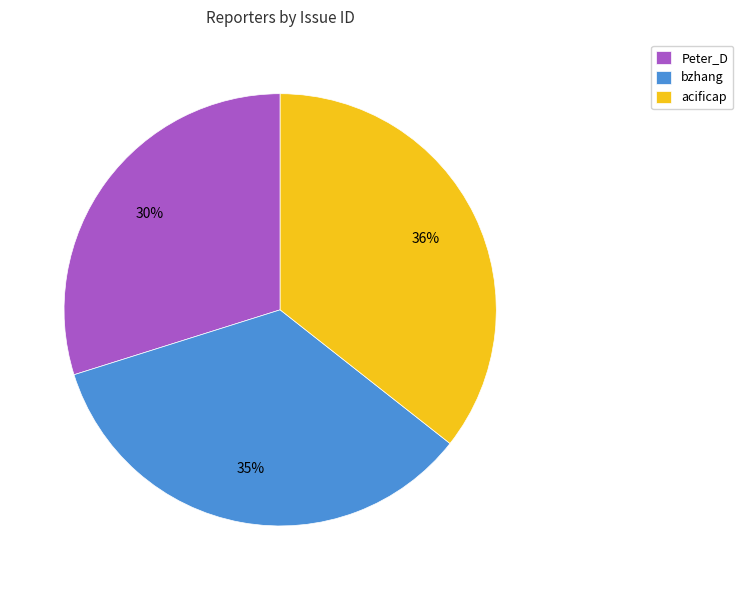

What is the smallest slice in the pie chart?

Peter_D